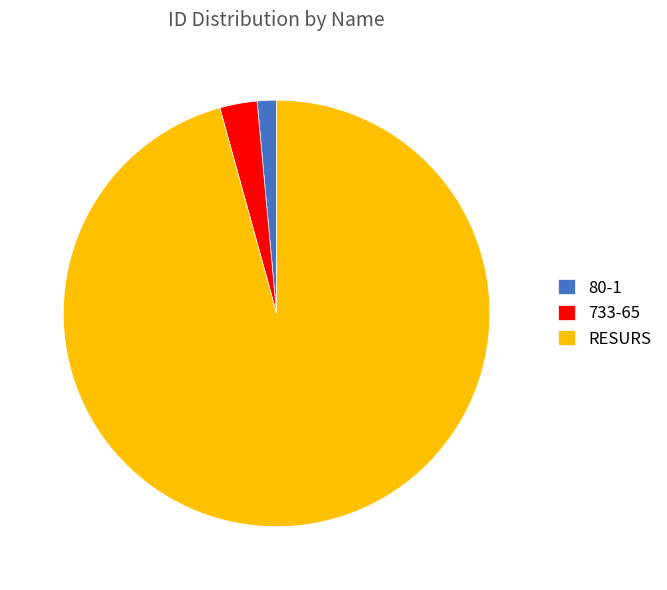

Which category has the biggest portion of the pie?

RESURS